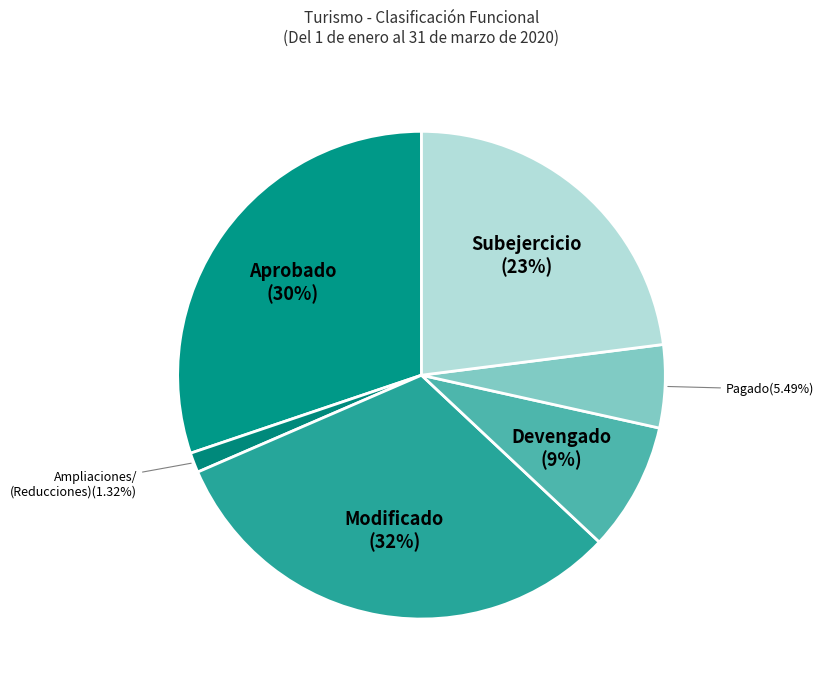

How many segments does this pie chart have?

6